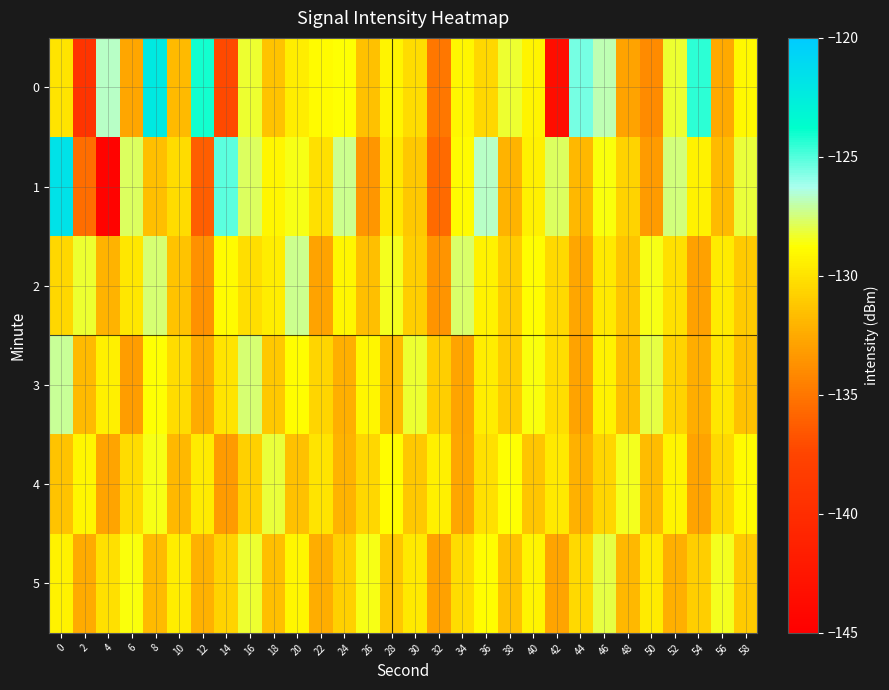

What is the spread (max minus min) of values at 50?

5.9